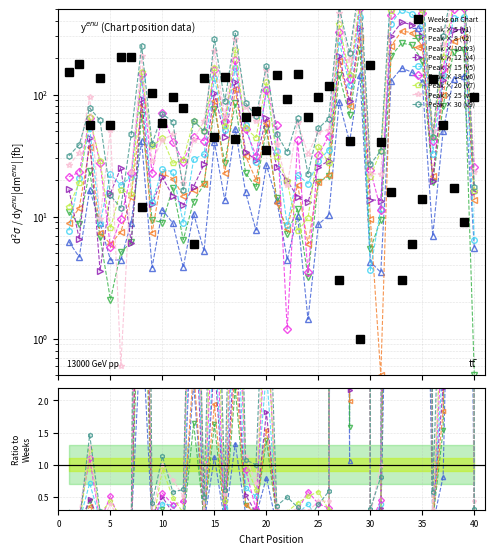

Which has a higher value, 12 or 22?

22